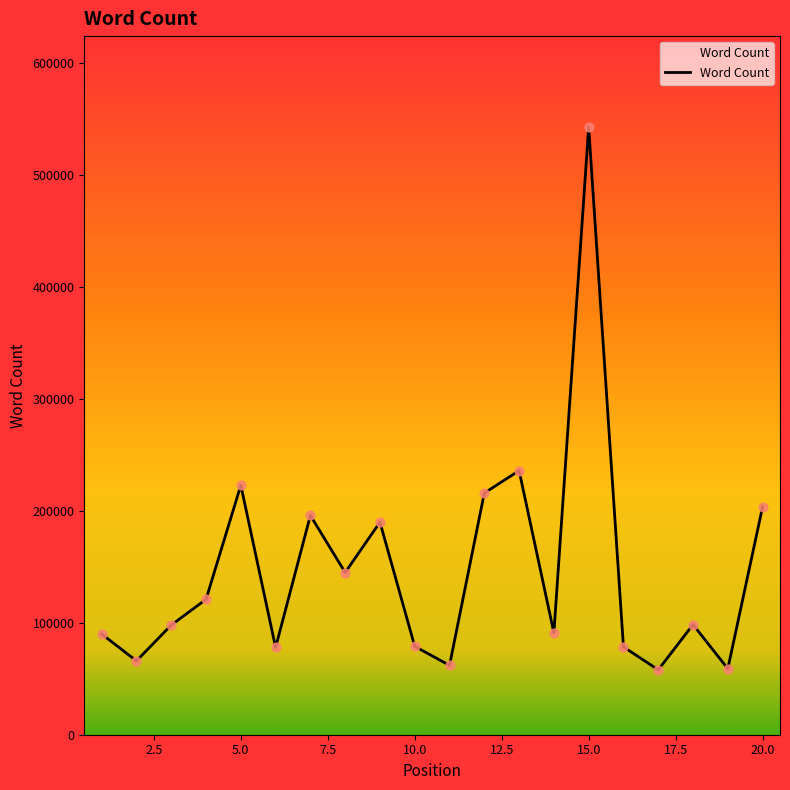

What is the minimum value shown in the chart?

58000